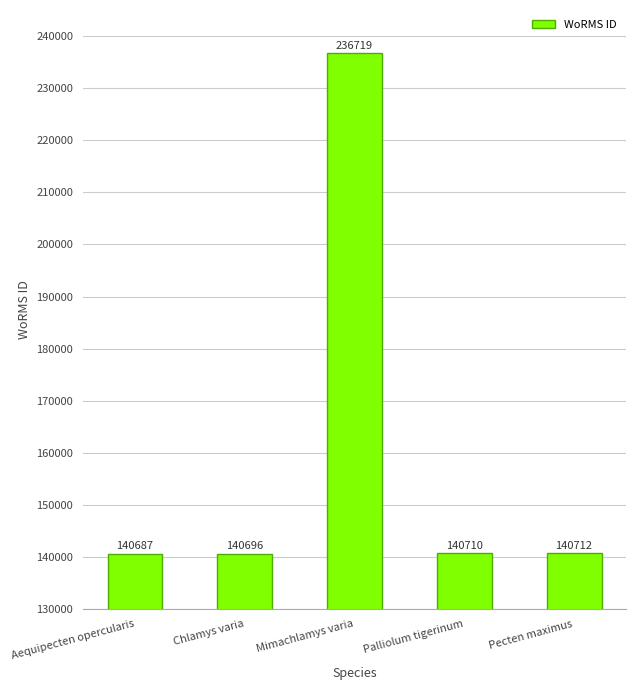

What is the difference between the maximum and minimum values?

96032